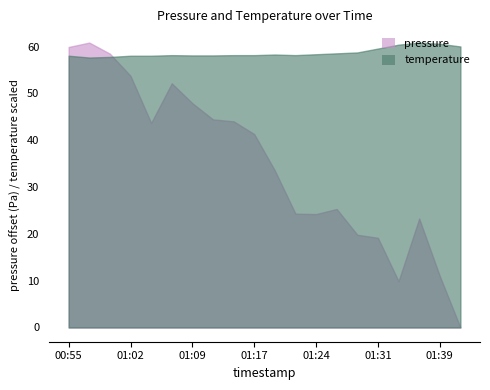

In pressure, how many points are higher than both neighbors (excluding endpoints)?

4